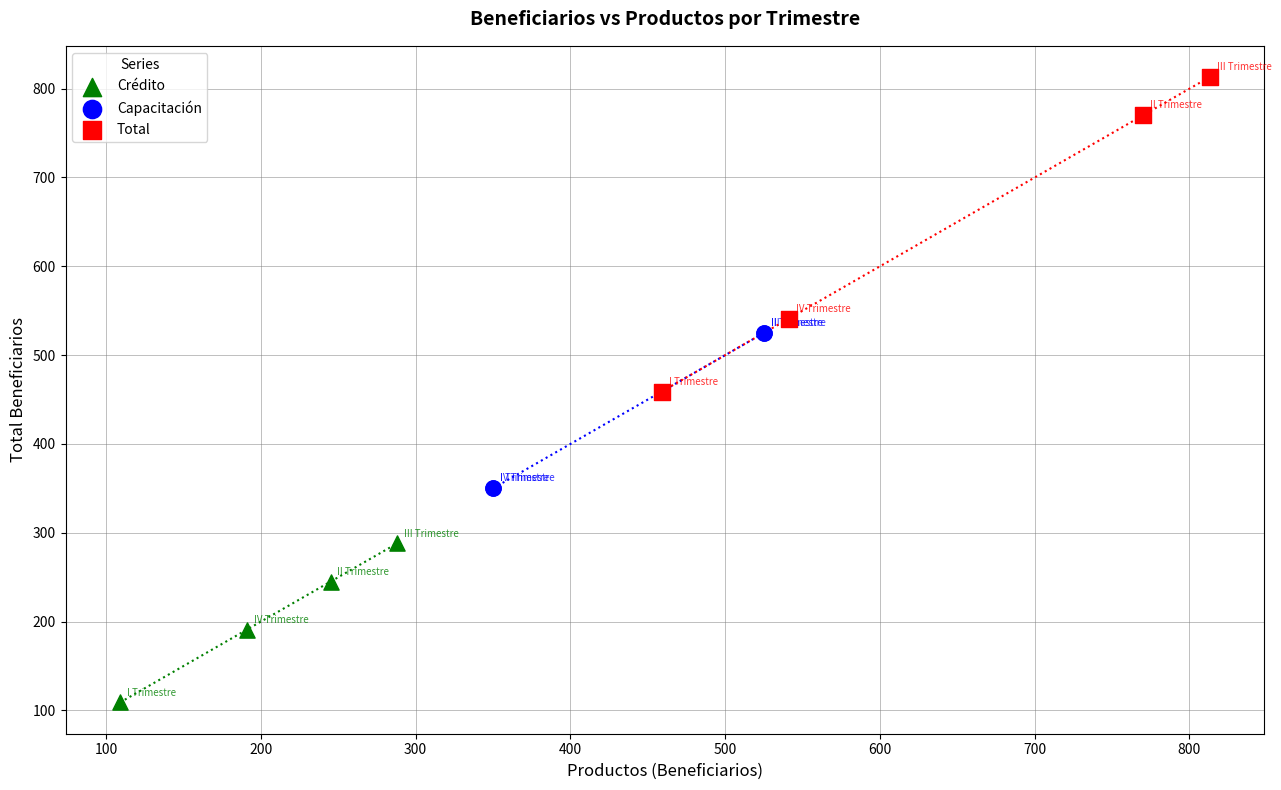

Which series has the largest Y range (max minus min)?

Total